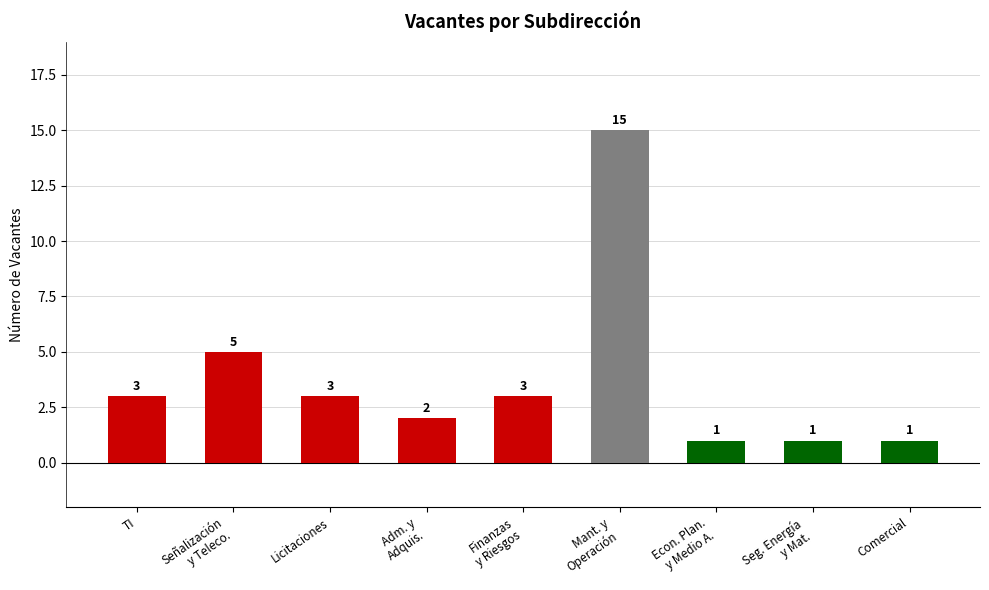

True or false: the data shows 1 at Comercial.

True